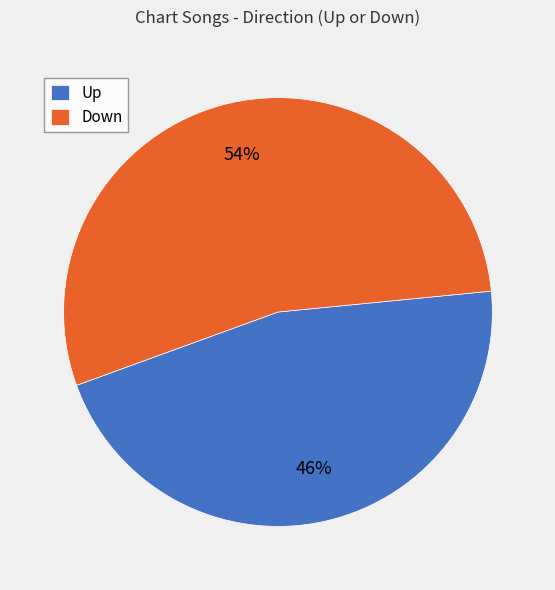

To the nearest percent, what portion does Down represent?

54%